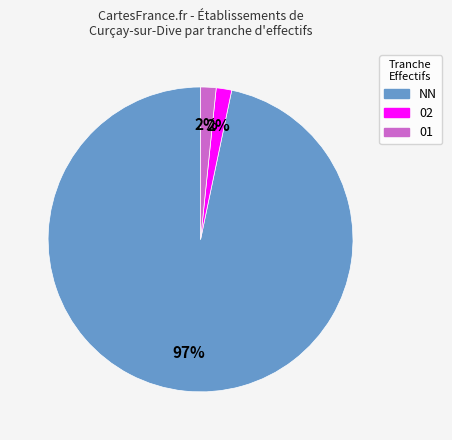

What is the largest slice in the pie chart?

NN